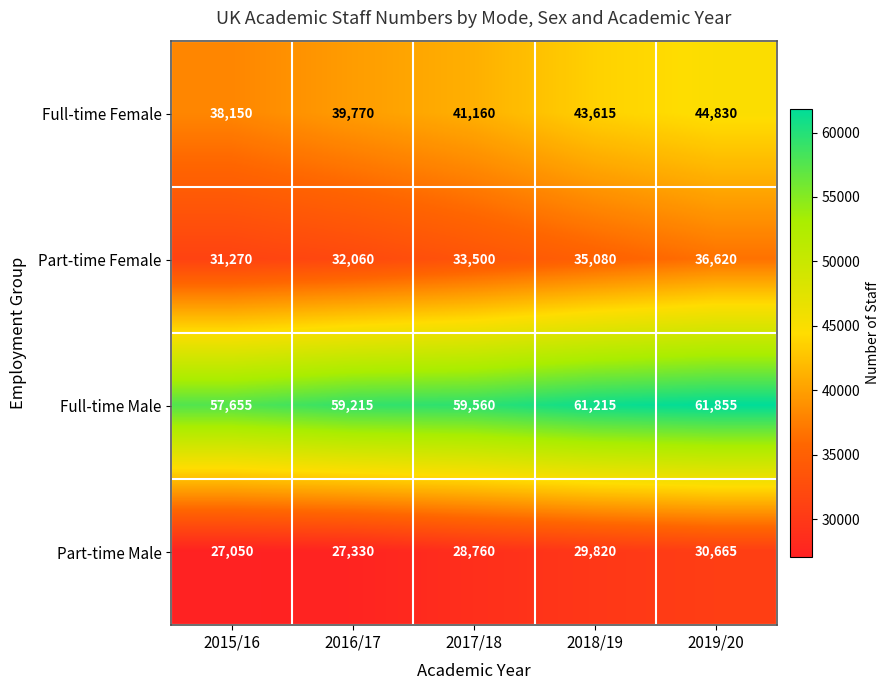

The value of Part-time Female at 2016/17 is 32060. True or false?

True